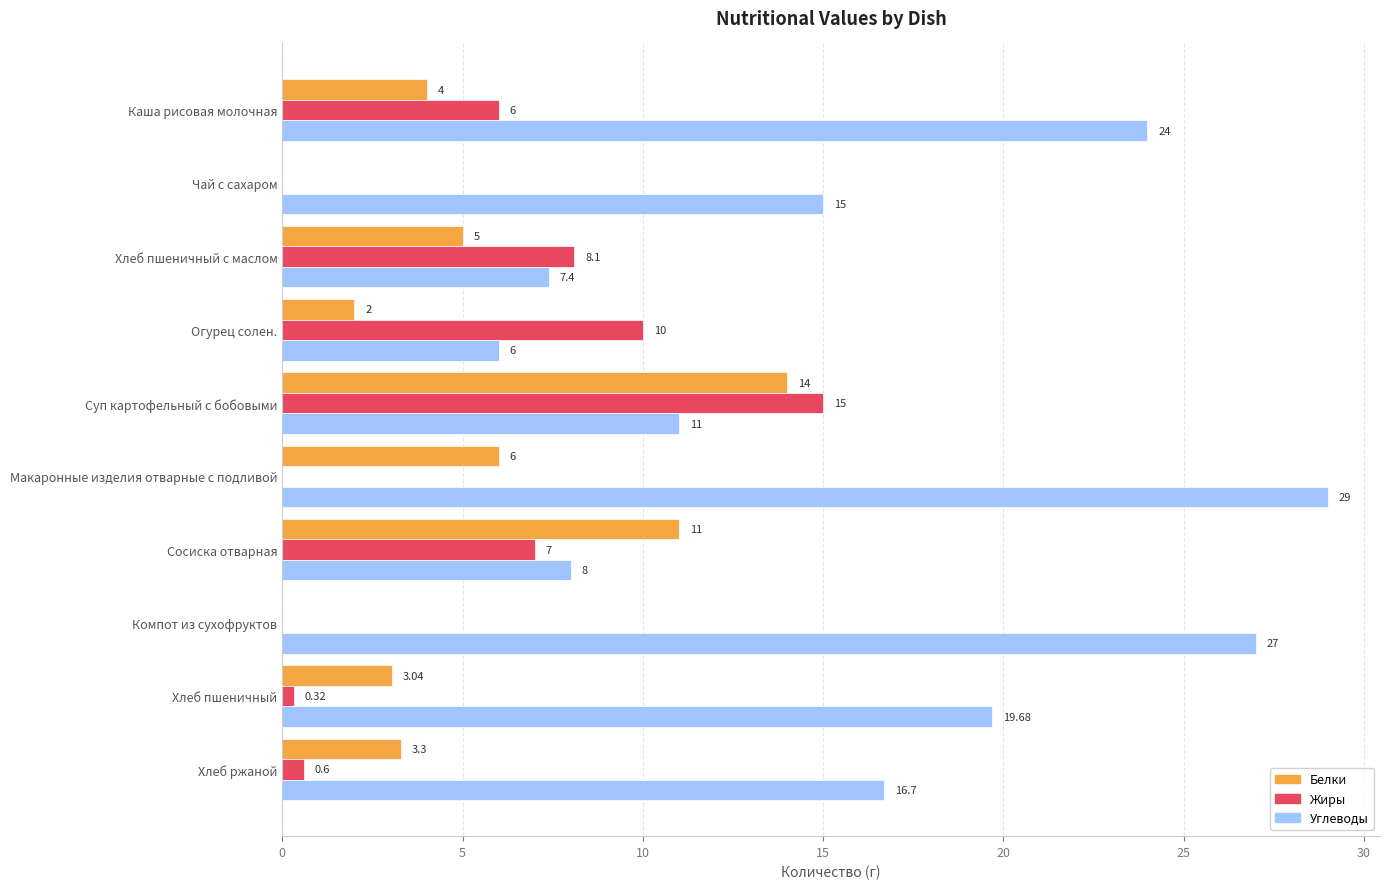

What are all the series names shown in the legend?

Белки, Жиры, Углеводы